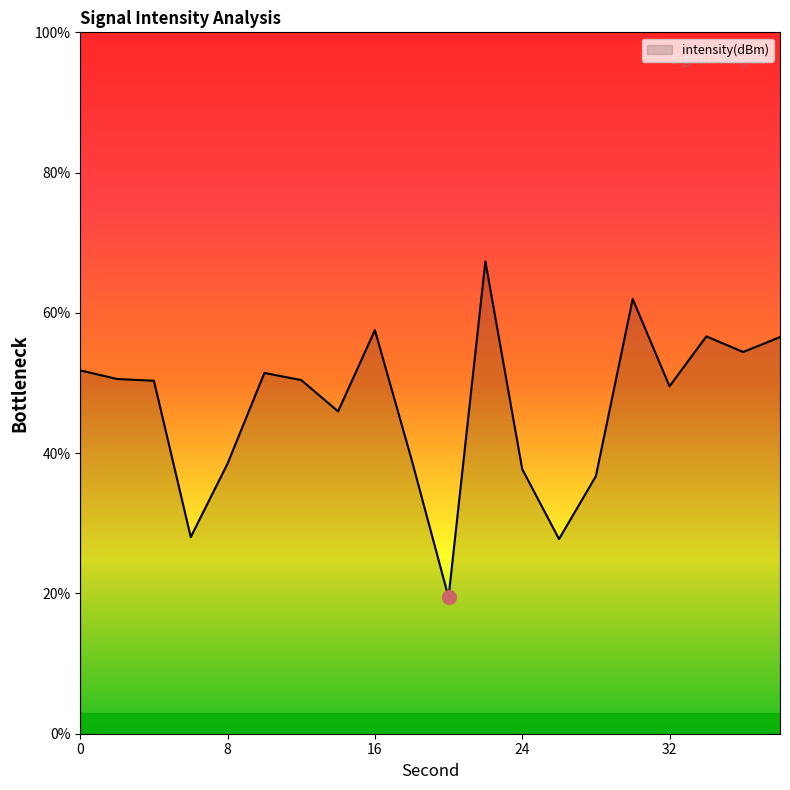

What is the smallest value displayed?

19.5